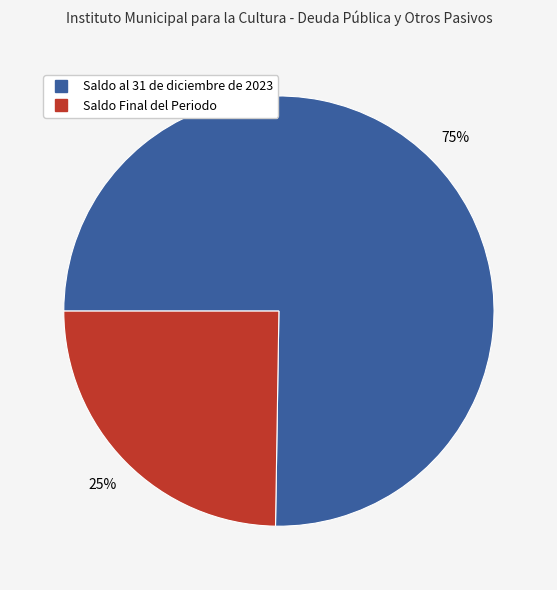

Is it true that Saldo Final del Periodo is 25% of the pie?

True